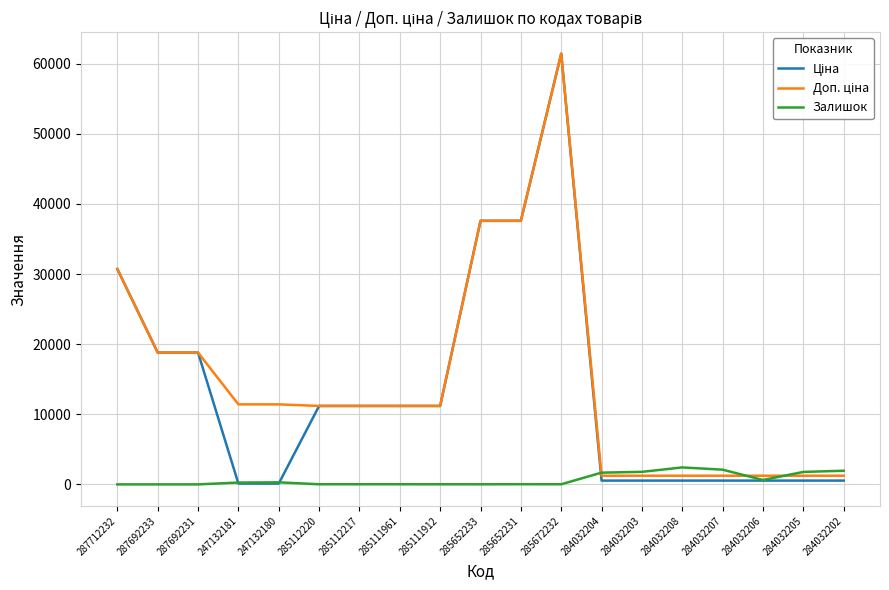

At which category is the sum across all series the highest?

285672232